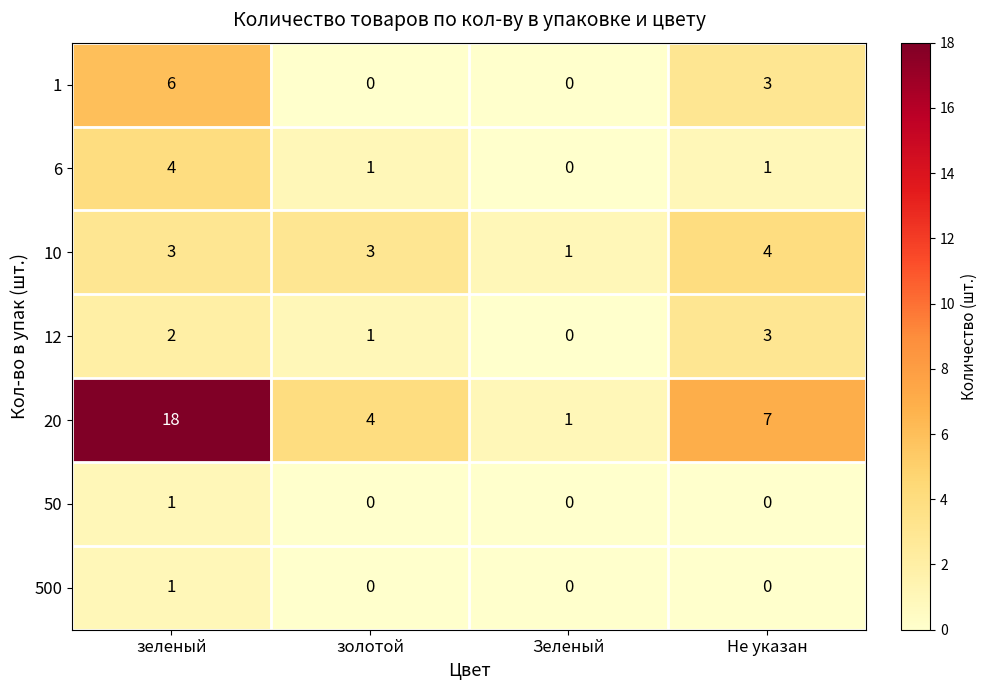

What is the sum of the 20 values at зеленый and Не указан?

25